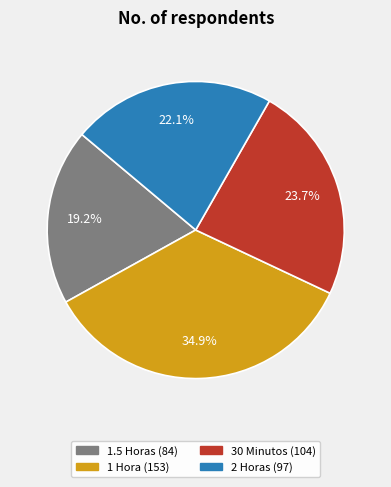

How many segments does this pie chart have?

4